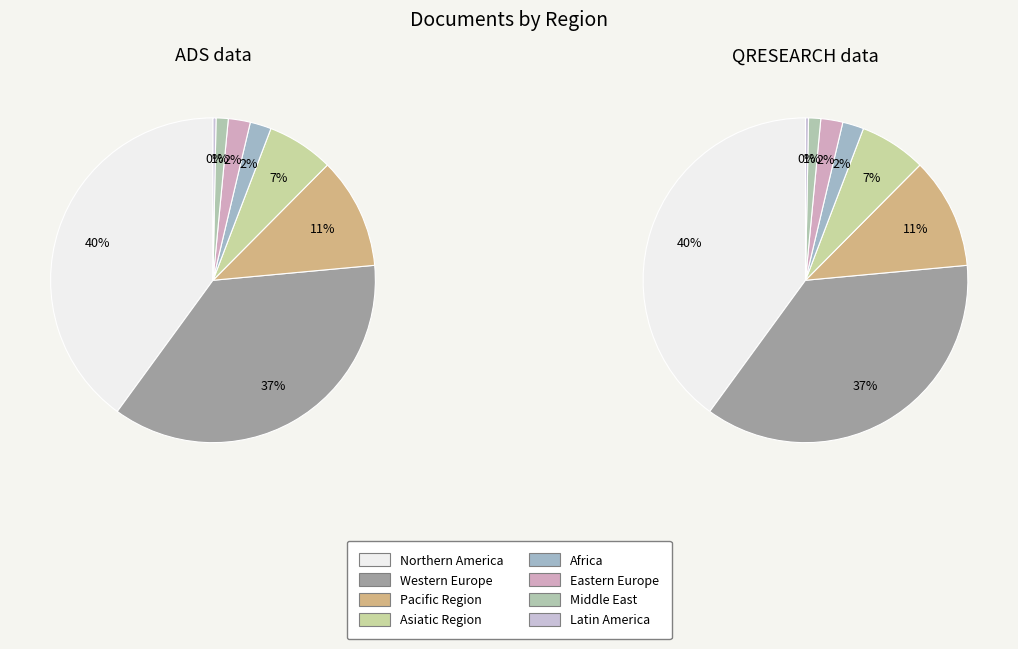

How many slices are in this pie chart?

8